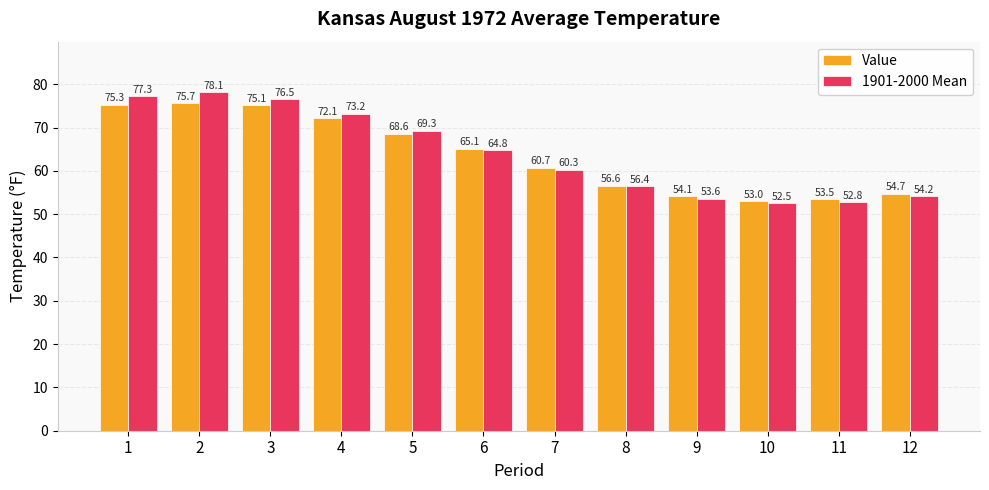

Reading left to right, list all the values displayed in this chart.

Value: 75.3	75.7	75.1	72.1	68.6	65.1	60.7	56.6	54.1	53.0	53.5	54.7
1901-2000 Mean: 77.3	78.1	76.5	73.2	69.3	64.8	60.3	56.4	53.6	52.5	52.8	54.2